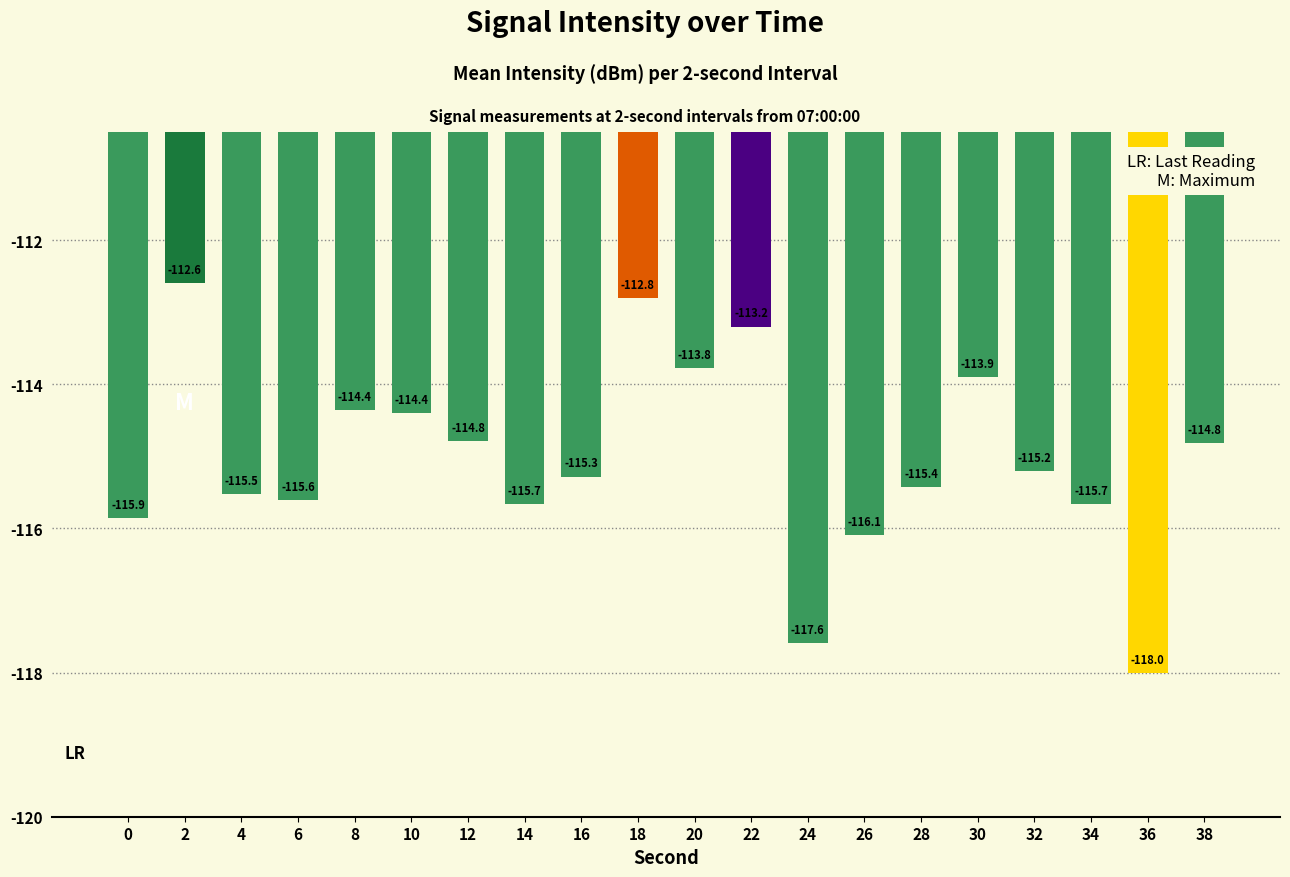

What is the change in value from 2 to 4?

-2.9